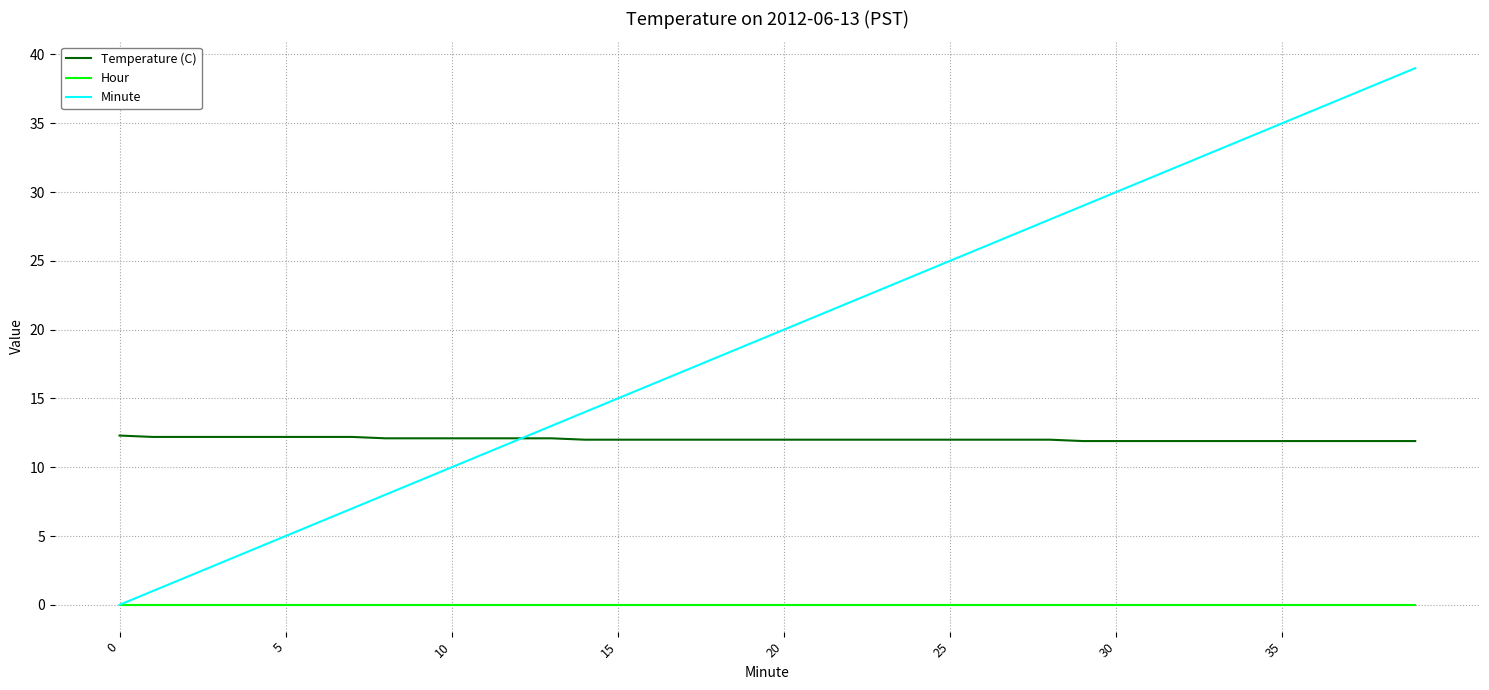

True or false: Temperature (C) and Hour cross at least once.

False